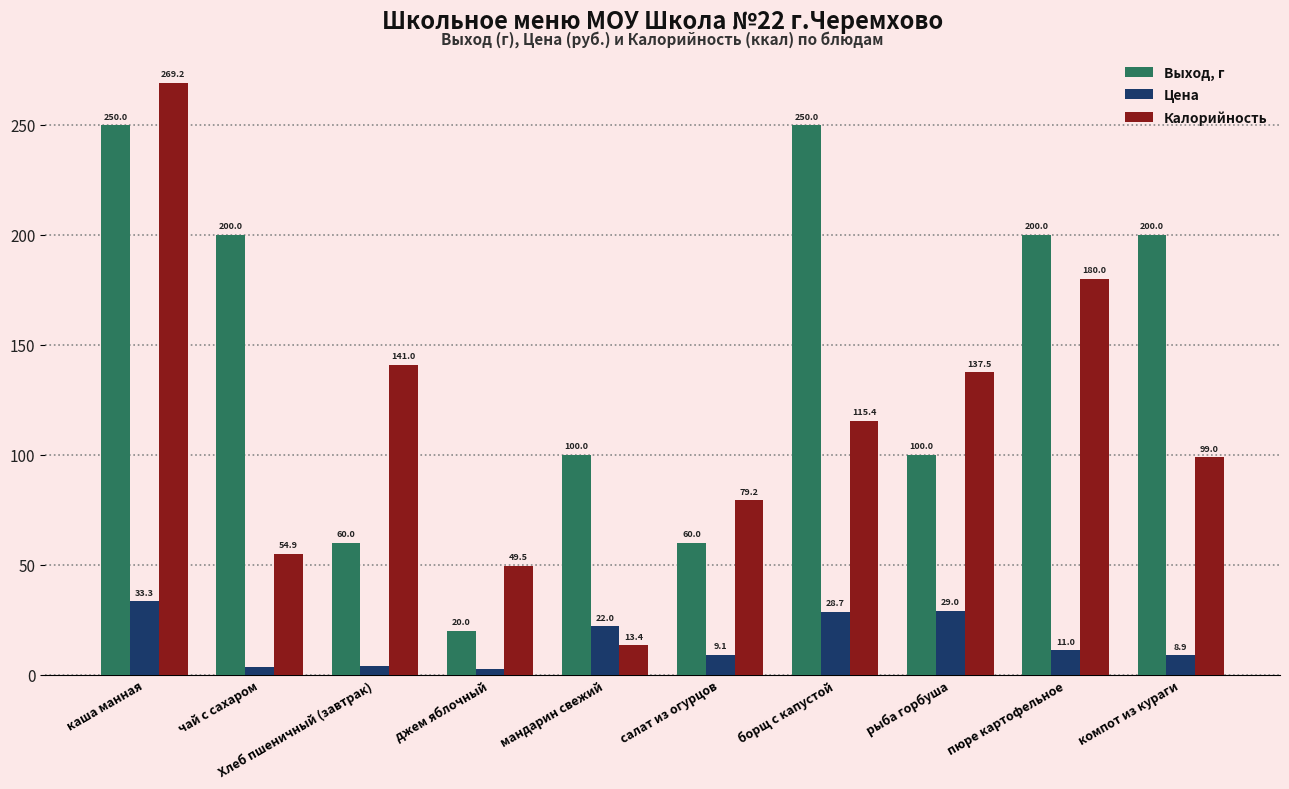

The value of Калорийность at чай с сахаром is 54.9. True or false?

True